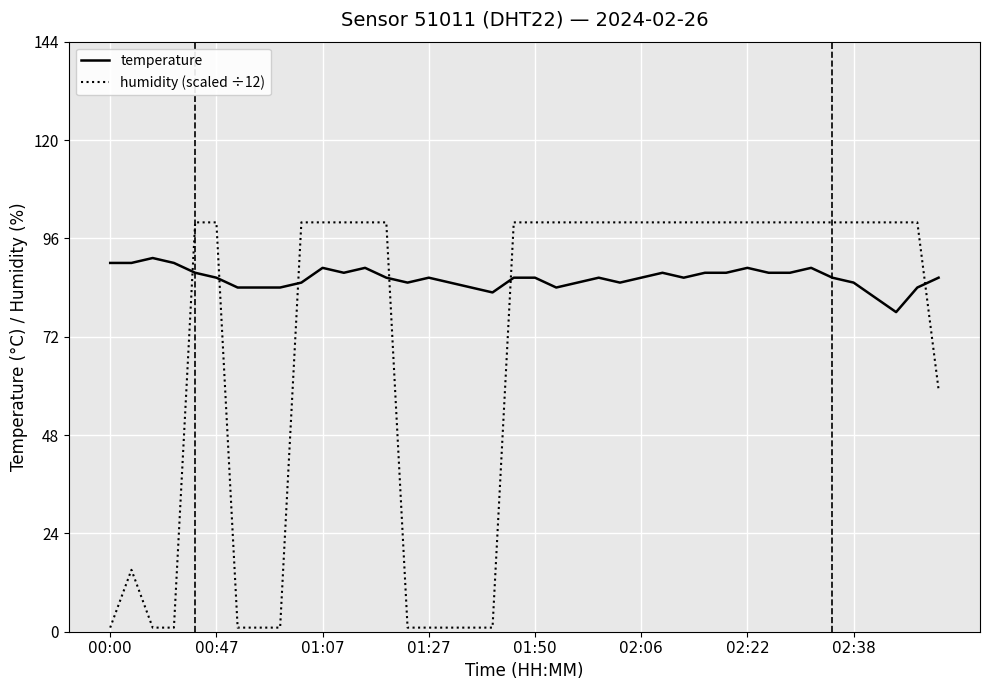

Which series ends up on top after the final intersection of humidity (scaled ÷12) and temperature?

temperature